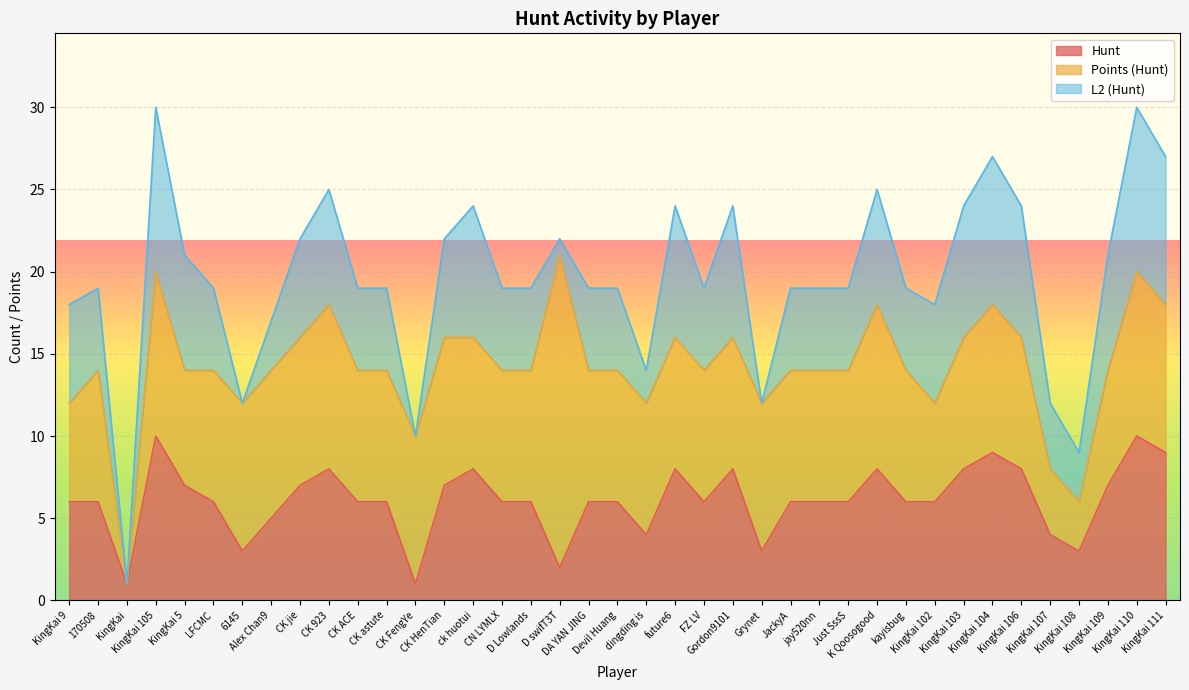

Count the number of data series in this chart.

3